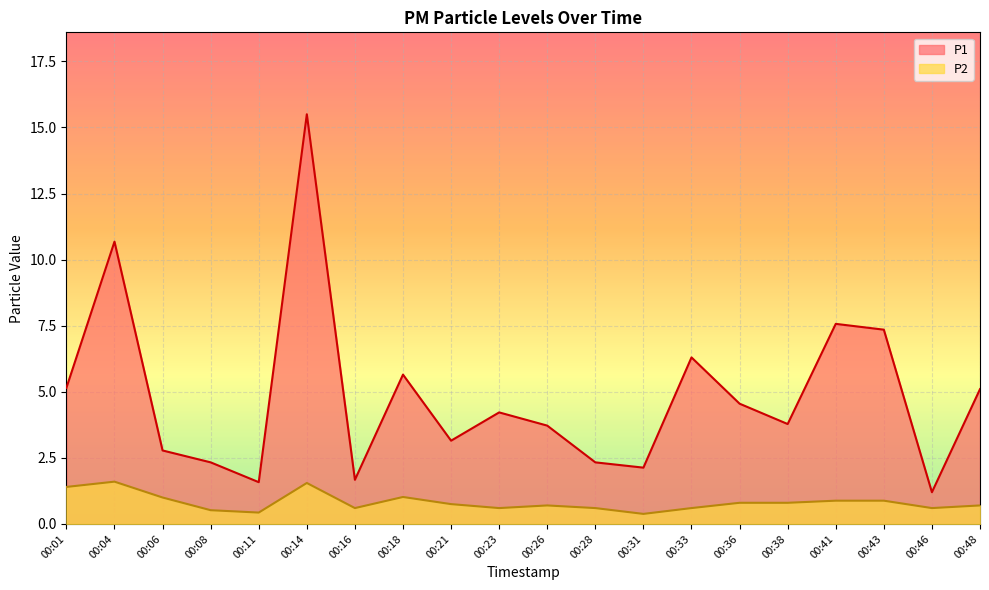

What is the value of the P2 point at the 12th from the left?

0.6